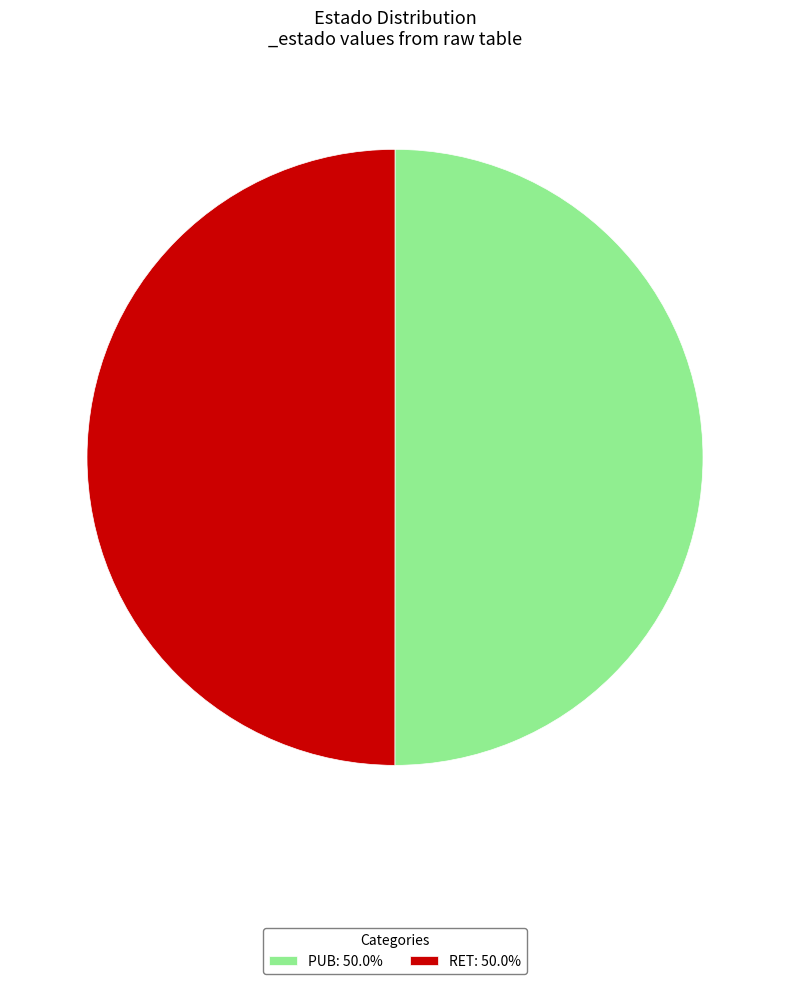

What is the ratio of the value at PUB: 50.0% to the value at RET: 50.0%?

1.0